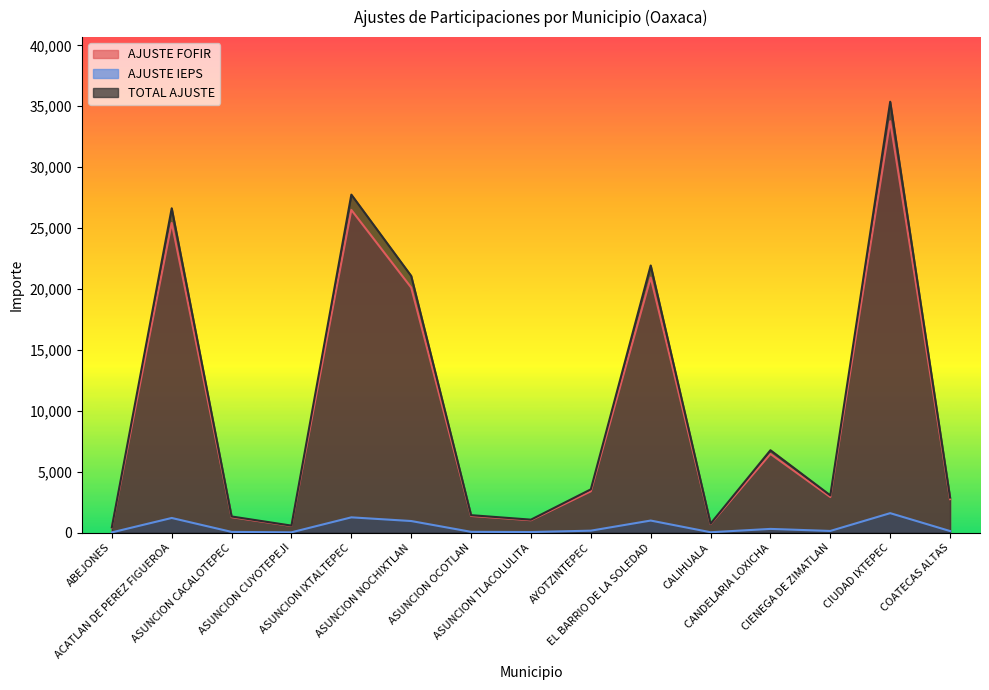

Which series has the widest spread of values?

TOTAL AJUSTE